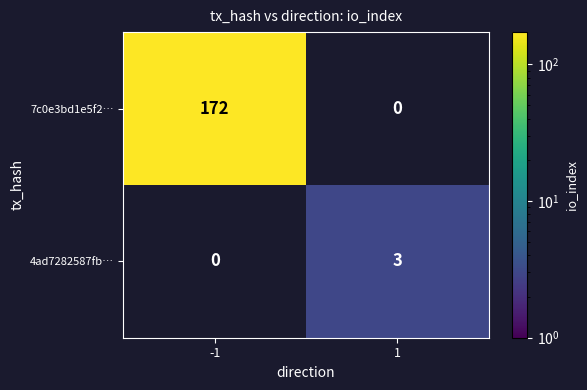

The 7c0e3bd1e5f2… series shows 108 at -1. True or false?

False